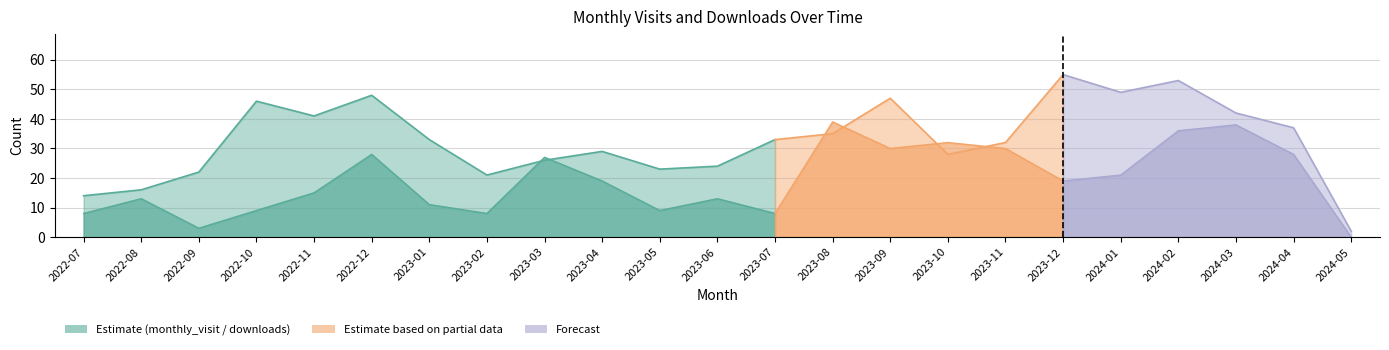

At which label does monthly_download_resource first exceed 19?

2022-12